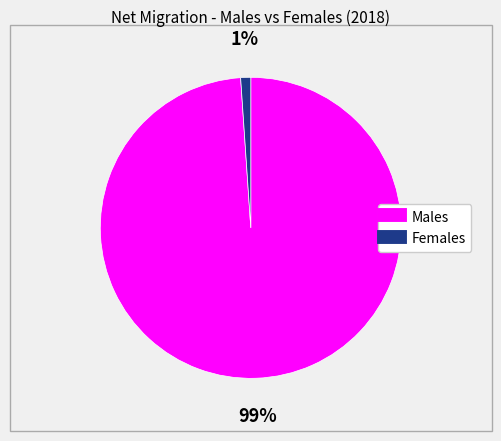

Is there any slice that represents more than half of the pie?

Yes